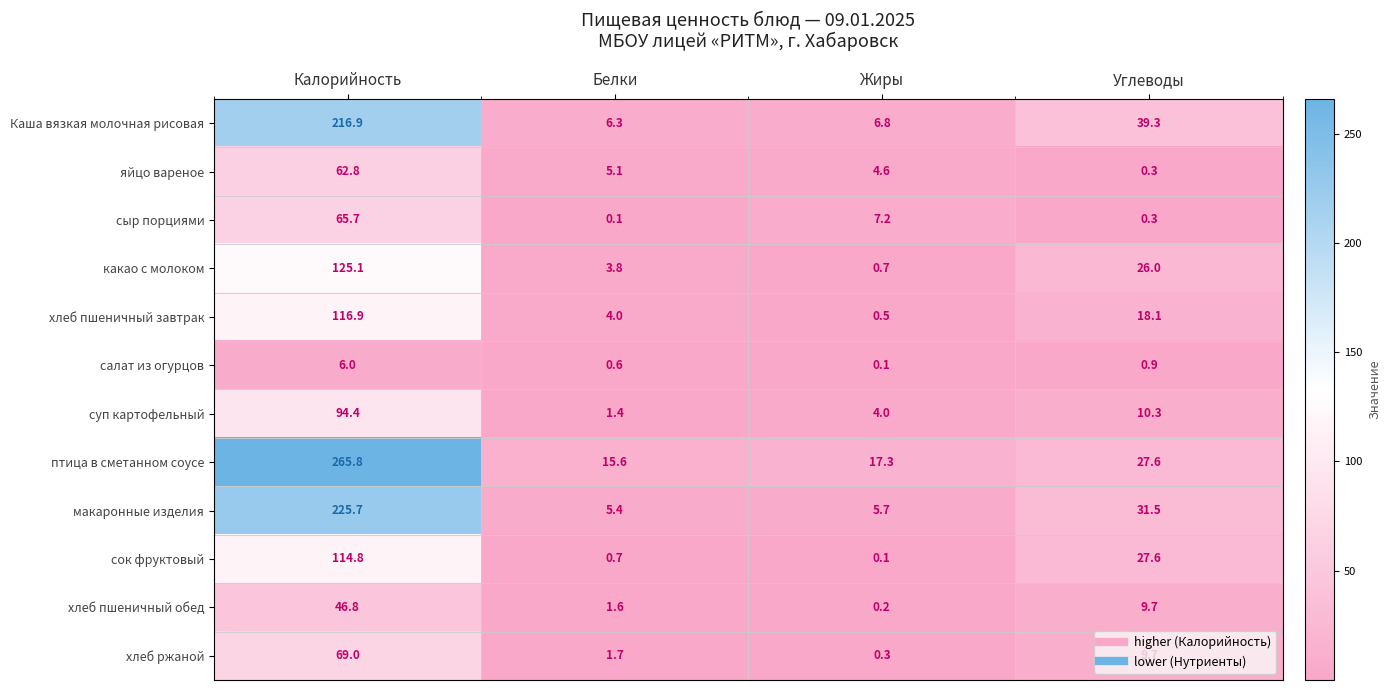

What is the sum of all сок фруктовый values?

143.2